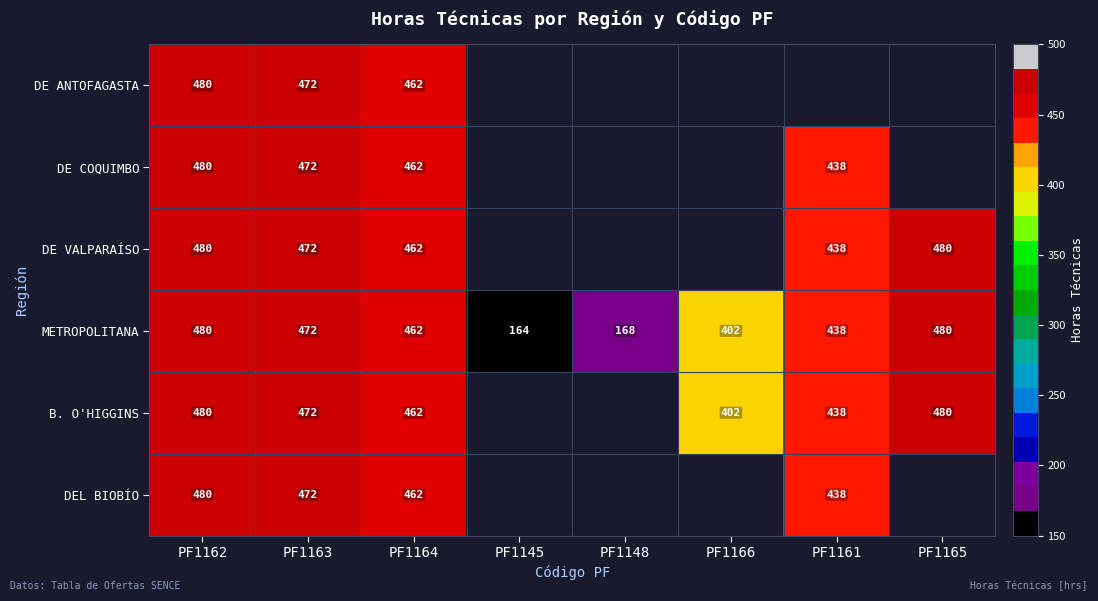

At which label is METROPOLITANA closest to 322?

PF1166